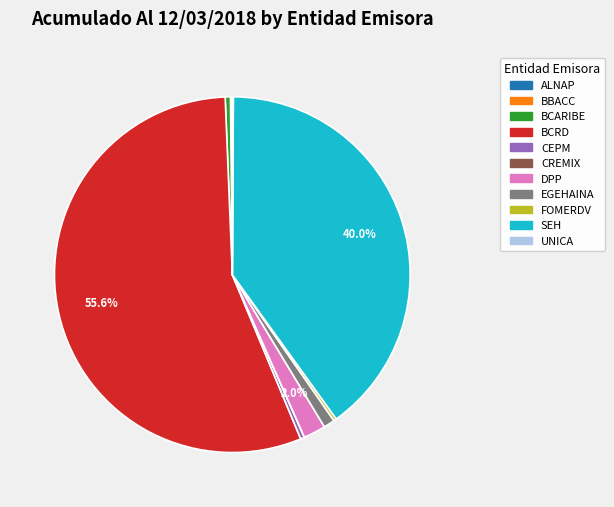

Is there a majority slice in this chart?

Yes